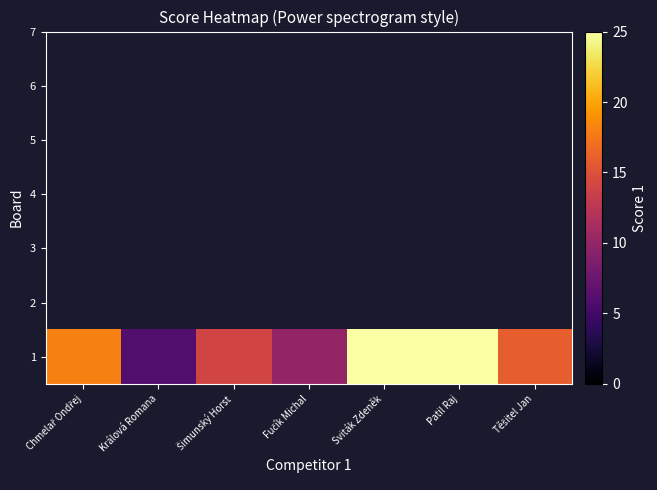

Is it true that the value at Chmelař Ondřej is 28?

False